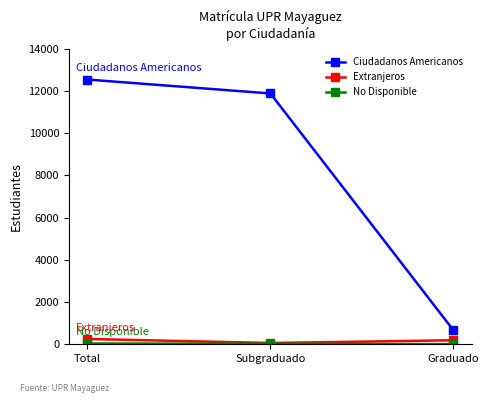

At which category does the chart reach its peak across all series?

Total